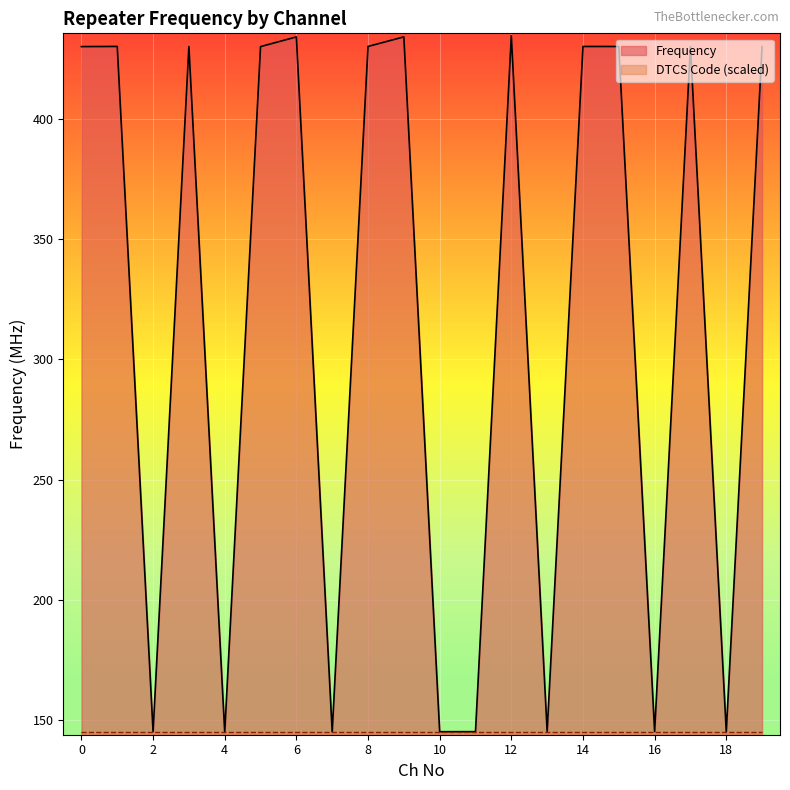

What is the value of the 15th point from the left?

430.1